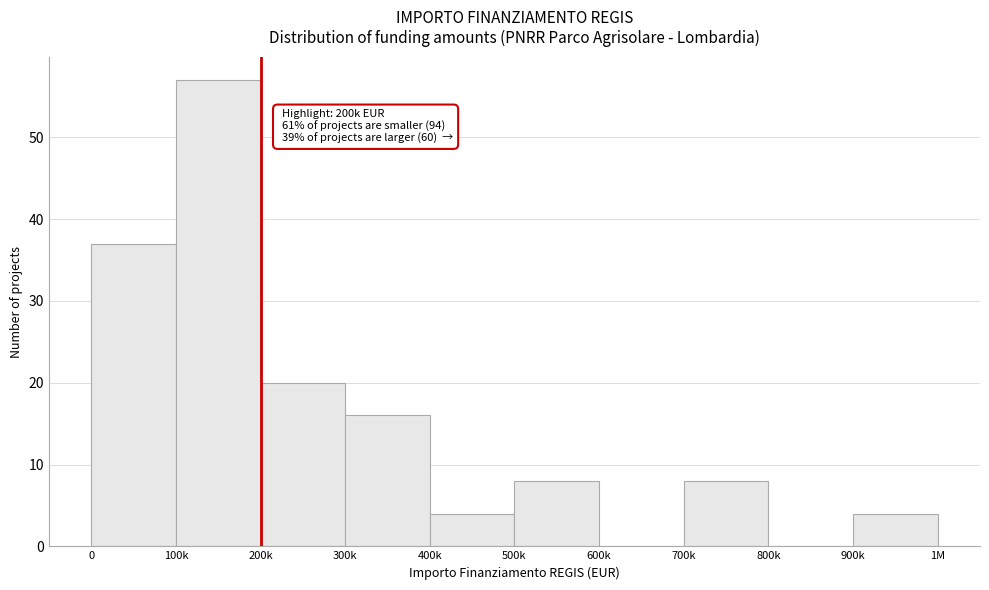

Reading left to right, list all the values displayed in this chart.

0=37	100k=57	200k=20	300k=16	400k=4	500k=8	600k=0	700k=8	800k=0	900k=4